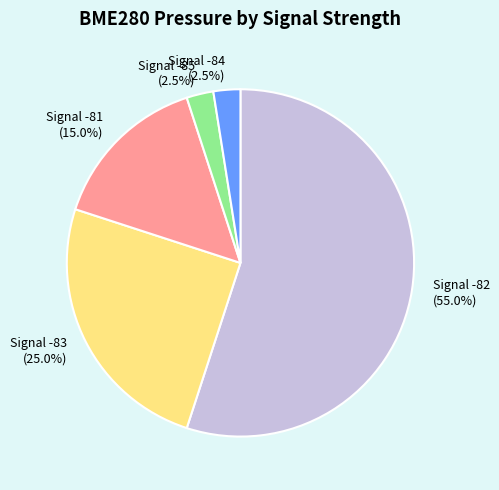

Approximately how many times larger is the value at Signal -84 (2.5%) compared to Signal -85 (2.5%)?

1.0